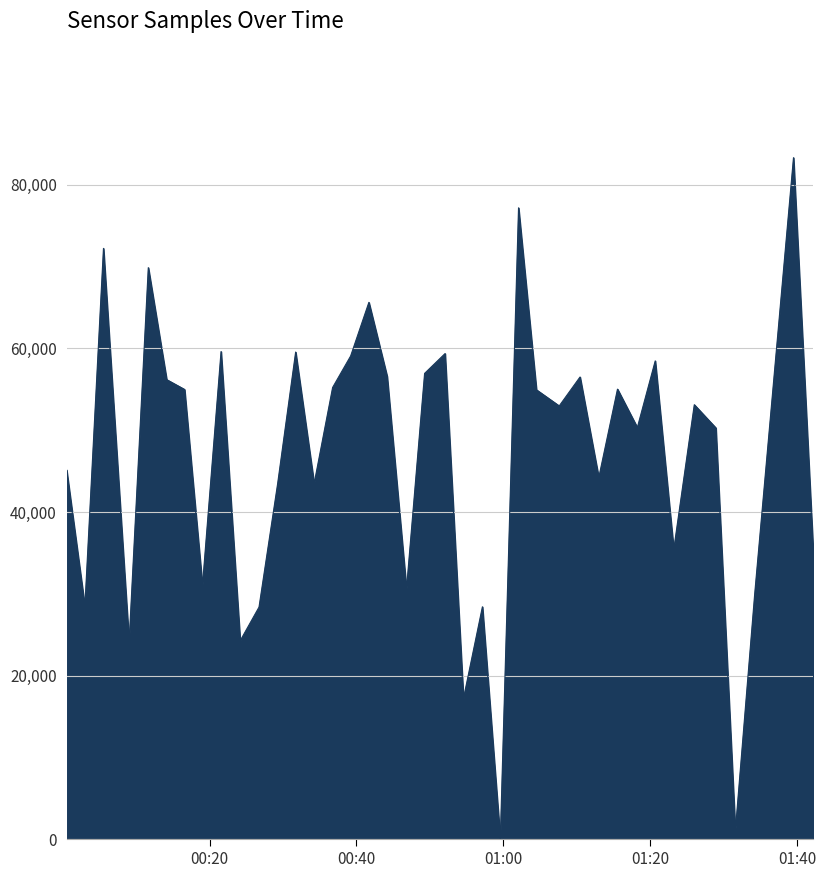

What is the difference between the maximum and minimum values?

83292